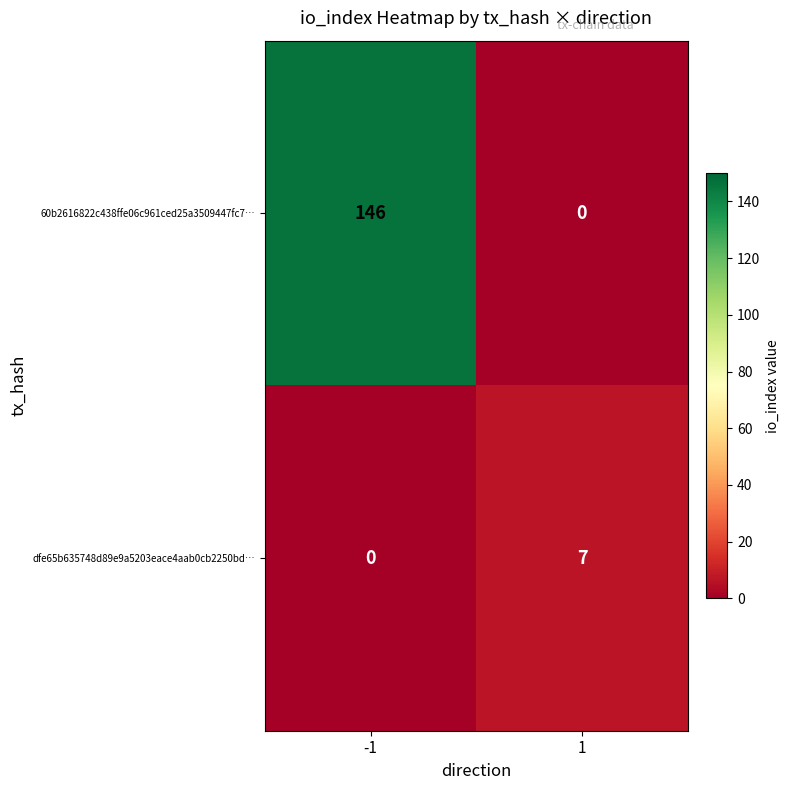

Which series has the widest spread of values?

60b2616822c438ffe06c961ced25a3509447fc7…